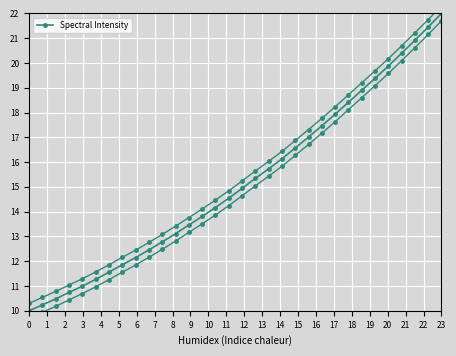

How many series are shown in this chart?

1